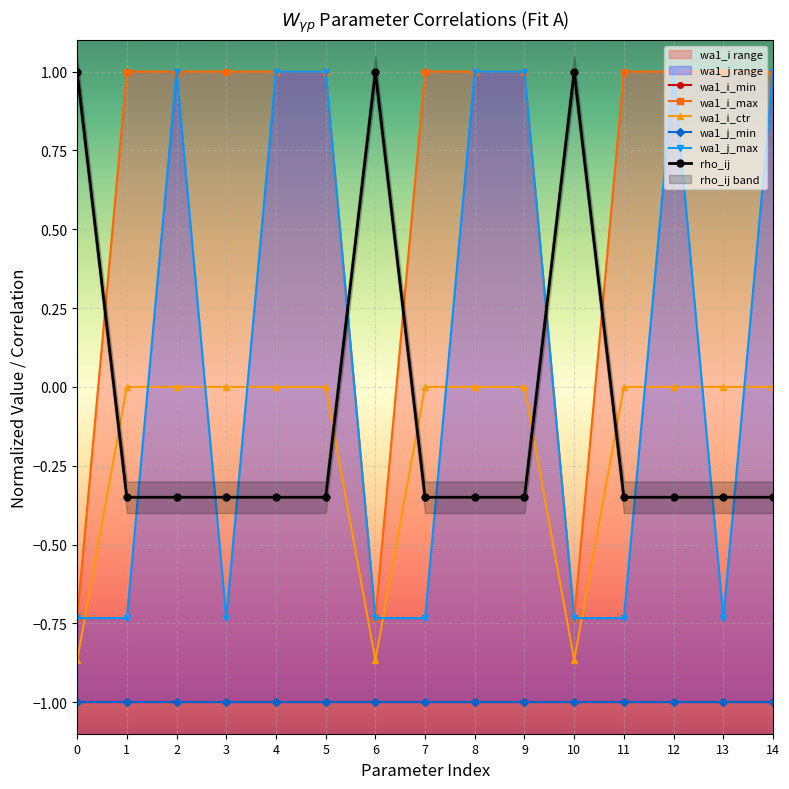

Rank the series by their maximum value, from lowest to highest.

wa1_i_min, wa1_j_min, wa1_i_ctr, wa1_i_max, wa1_j_max, rho_ij